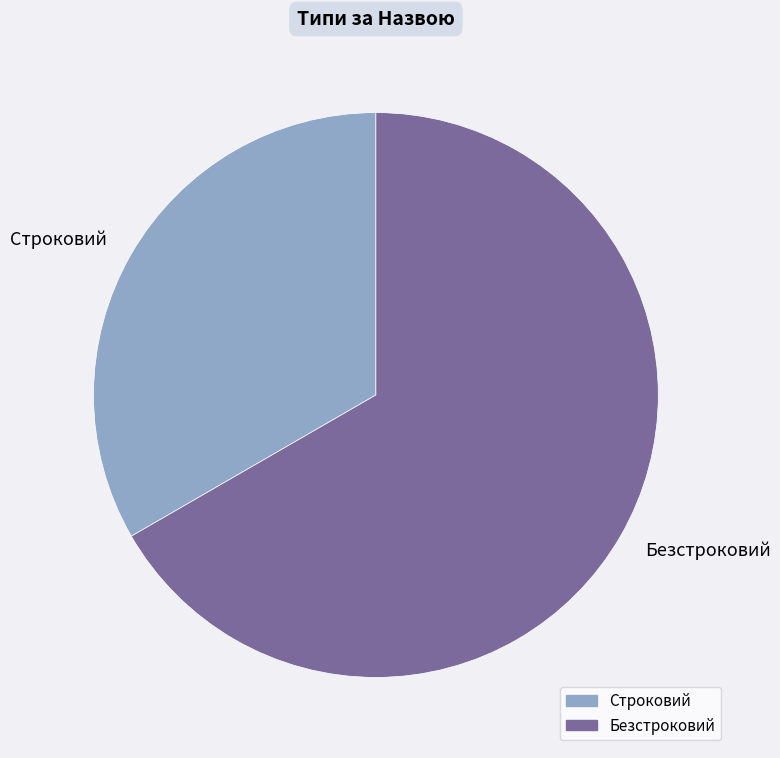

Does any single category account for the majority?

Yes